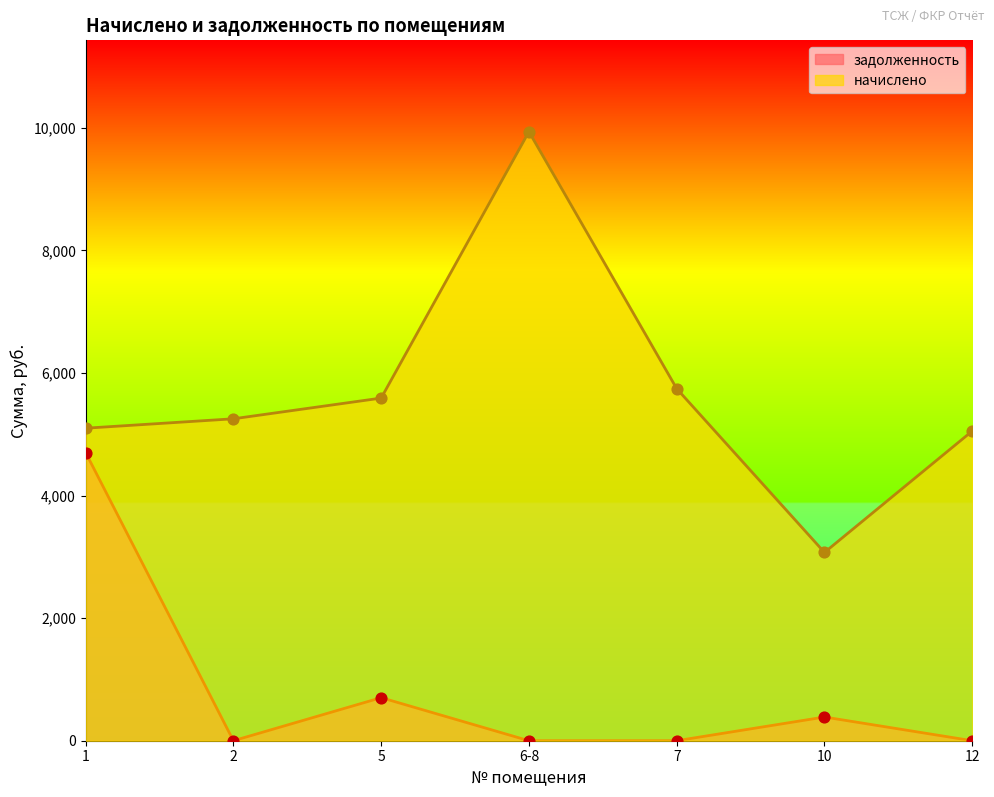

Which series has the widest spread of Y values?

начислено